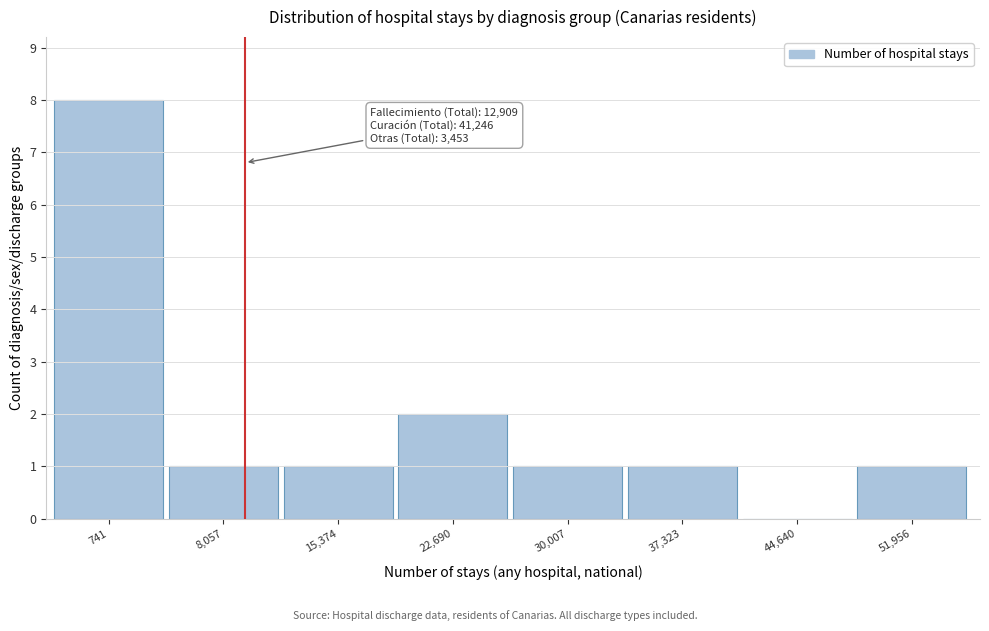

Reading left to right, what are all the values shown in this chart?

741=8	8,057=1	15,374=1	22,690=2	30,007=1	37,323=1	44,640=0	51,956=1